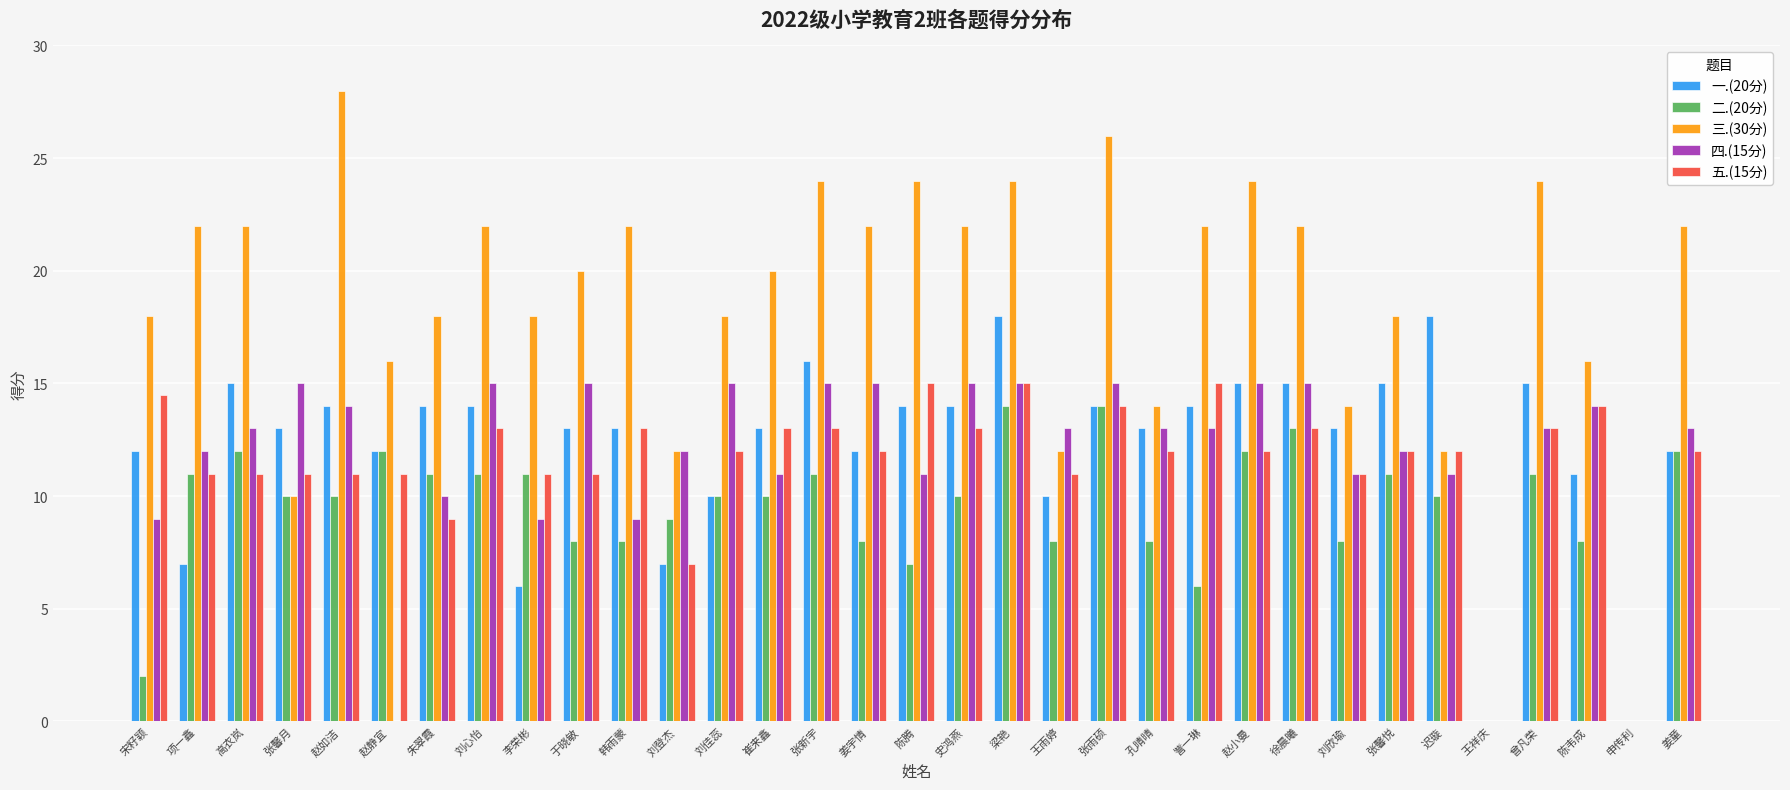

The value of 三.(30分) at 刘登杰 is 2.7. True or false?

False